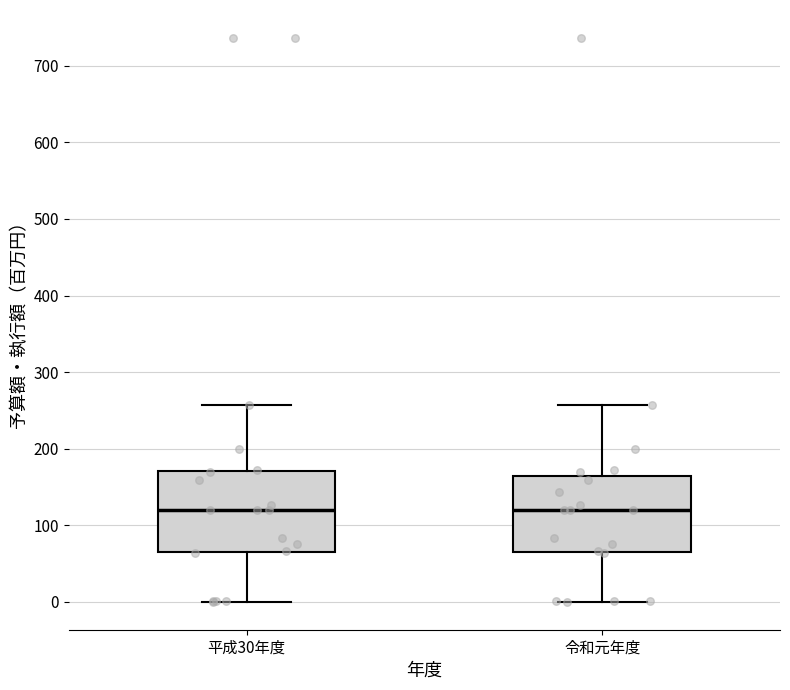

Where does the median line of the box for 令和元年度 sit on the y-axis? The values are not printed on the chart, so give them approximately, as read against the axis.

120